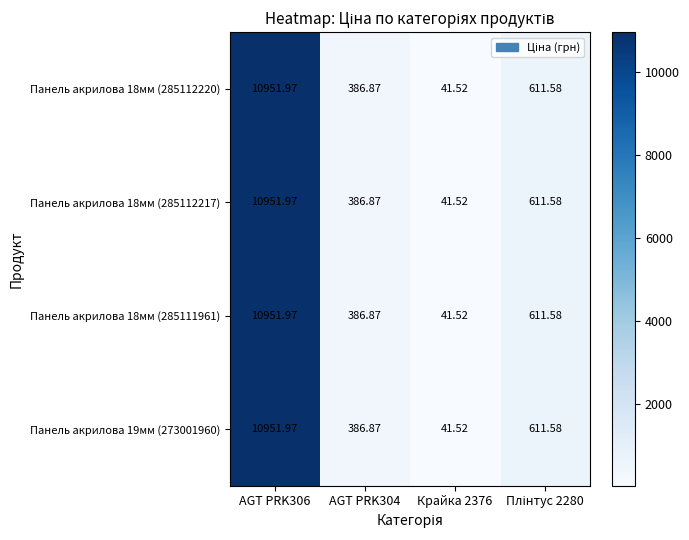

Is the value of Панель акрилова 18мм (285112220) at AGT PRK304 greater than the value of Панель акрилова 18мм (285112217) at Крайка 2376?

Yes